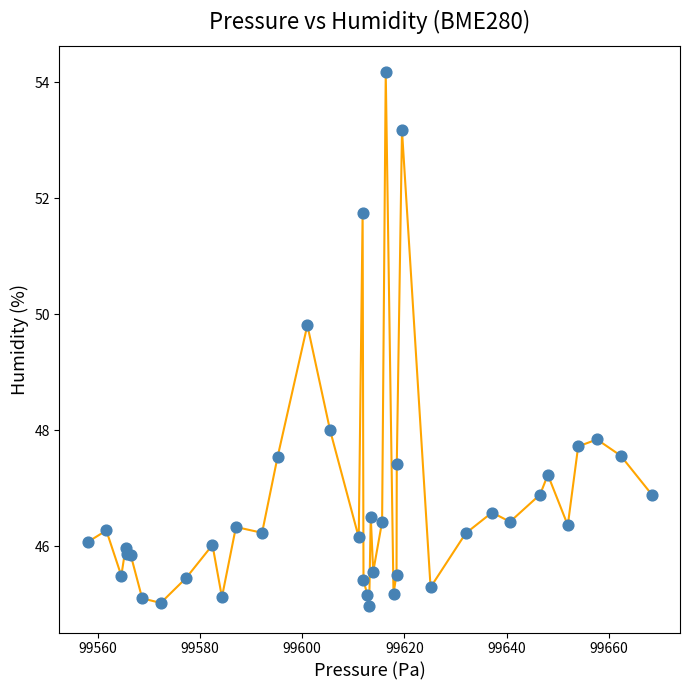

What Y value in the scatter plot is closest to 49?

49.8